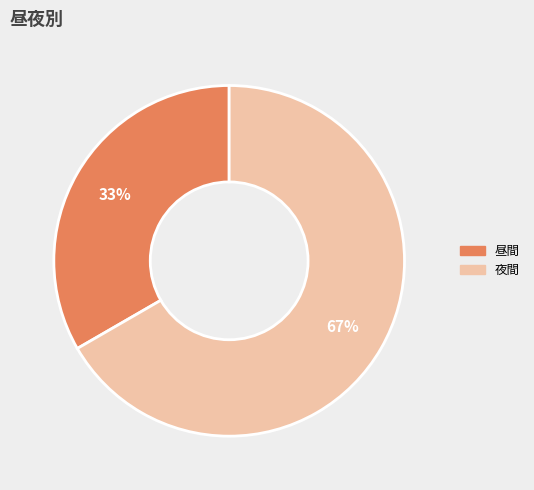

How many slices are in this pie chart?

2